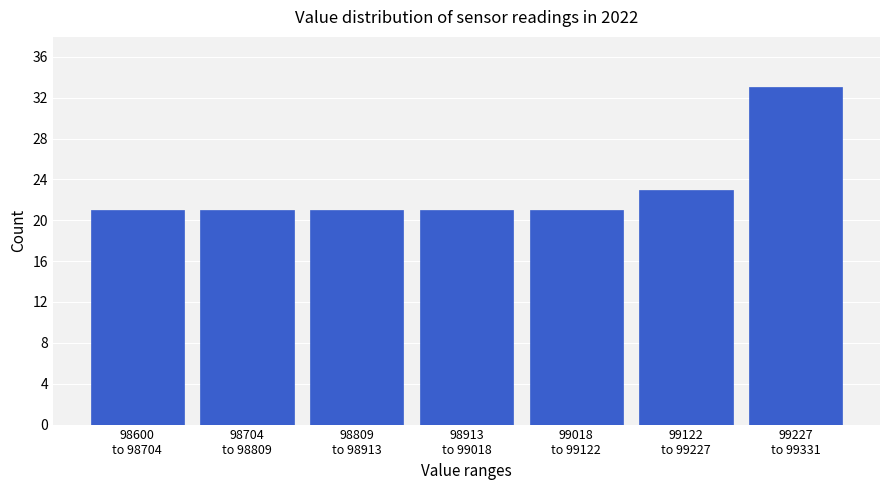

Reading left to right, list all the values displayed in this chart.

21	21	21	21	21	23	33